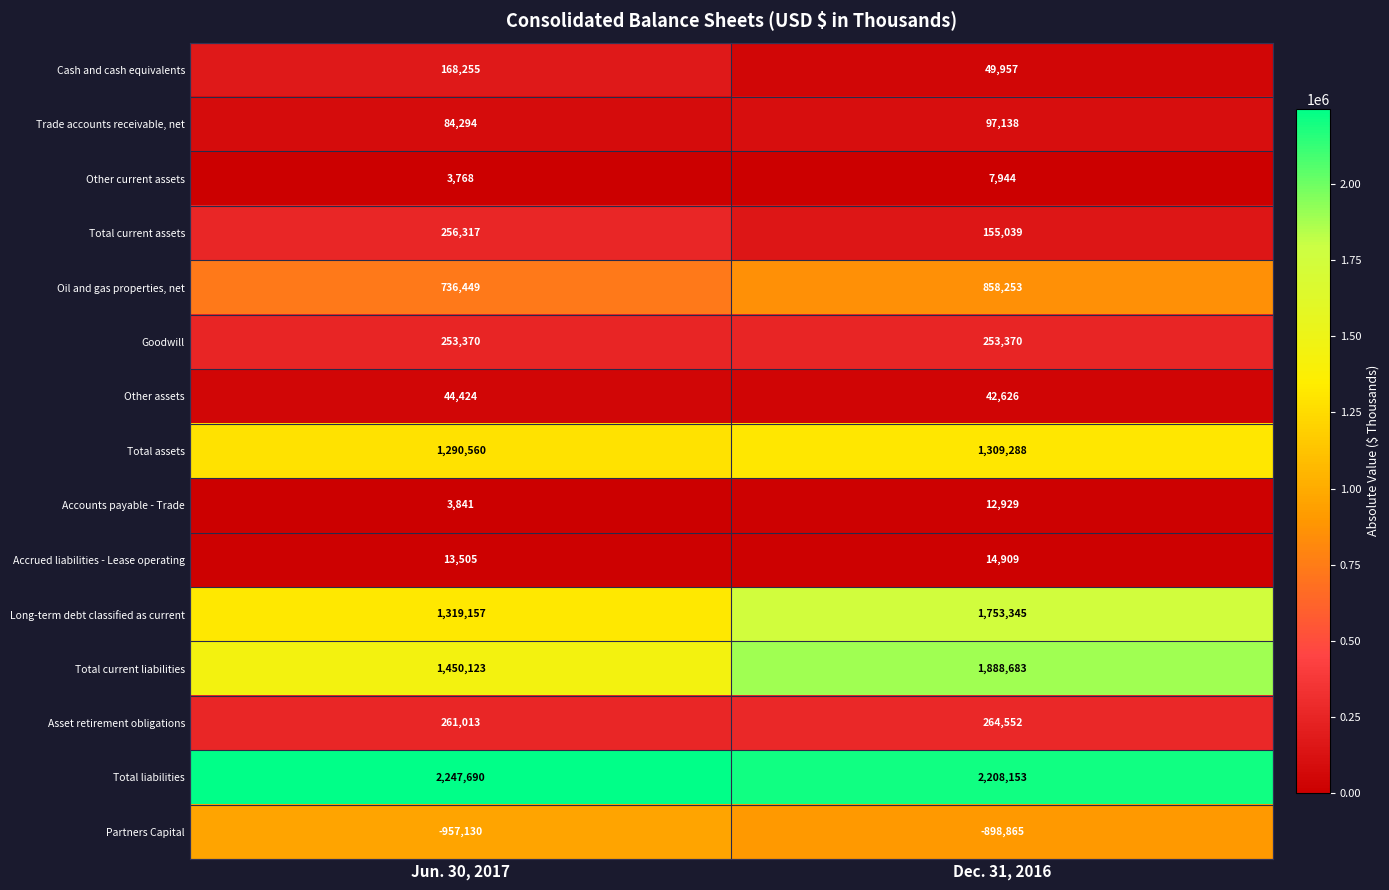

The value of Other assets at Jun. 30, 2017 is 44424. True or false?

True